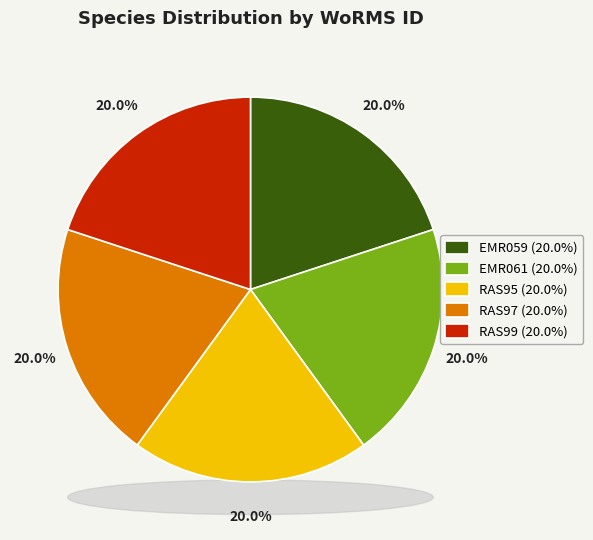

Count the number of slices in the pie.

5